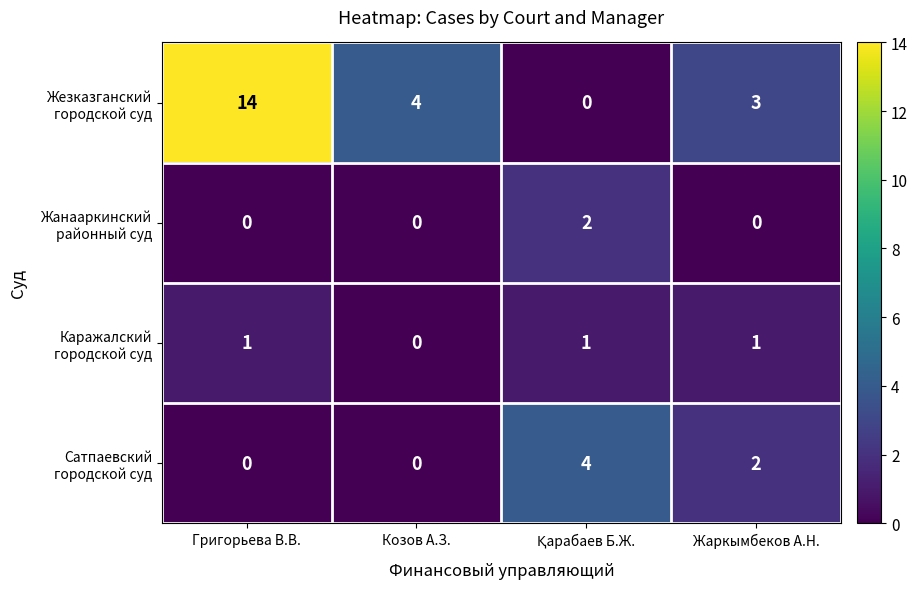

At which category is the sum across all series the highest?

Григорьева В.В.